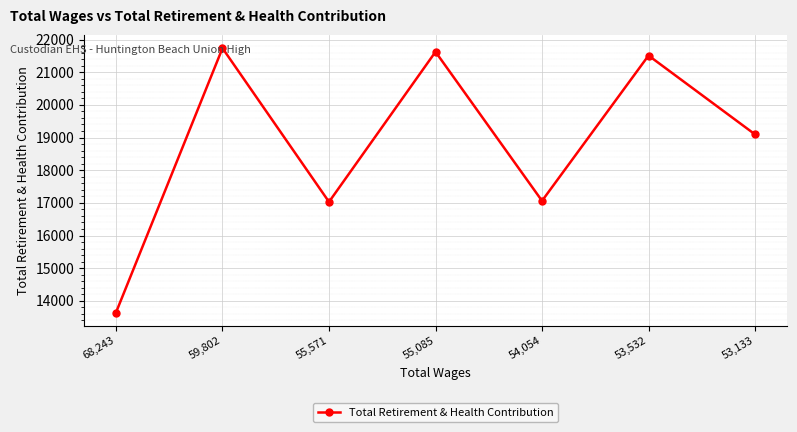

What is the sum of all values?

131700